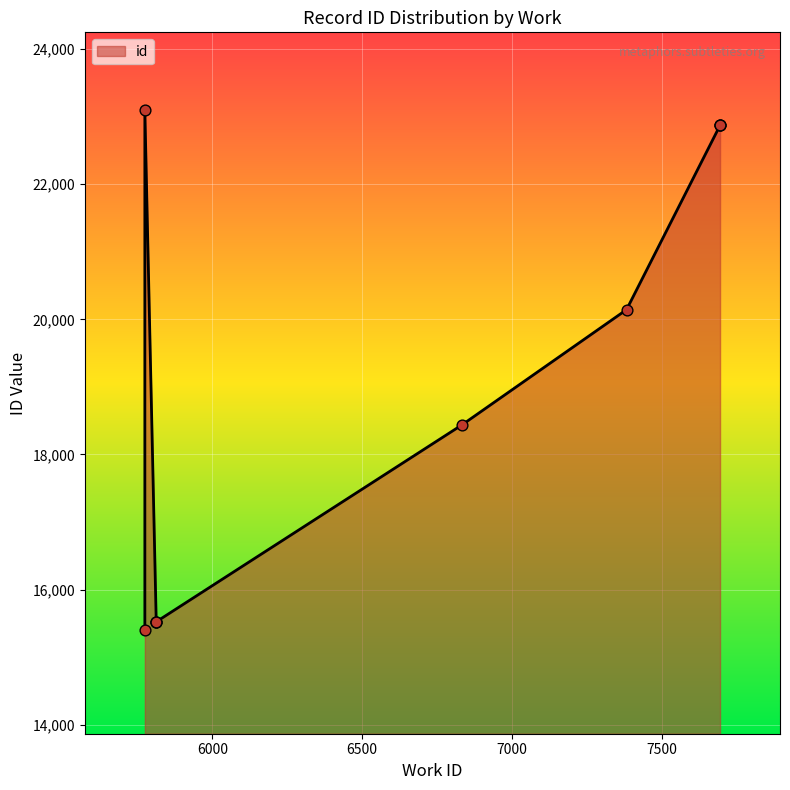

Approximately how many times larger is the value at 6833 compared to 7382?

0.9